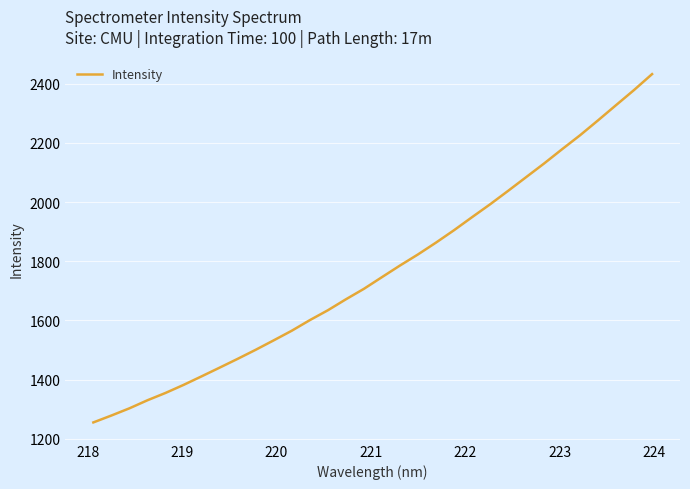

What is the greatest value displayed?

2432.7